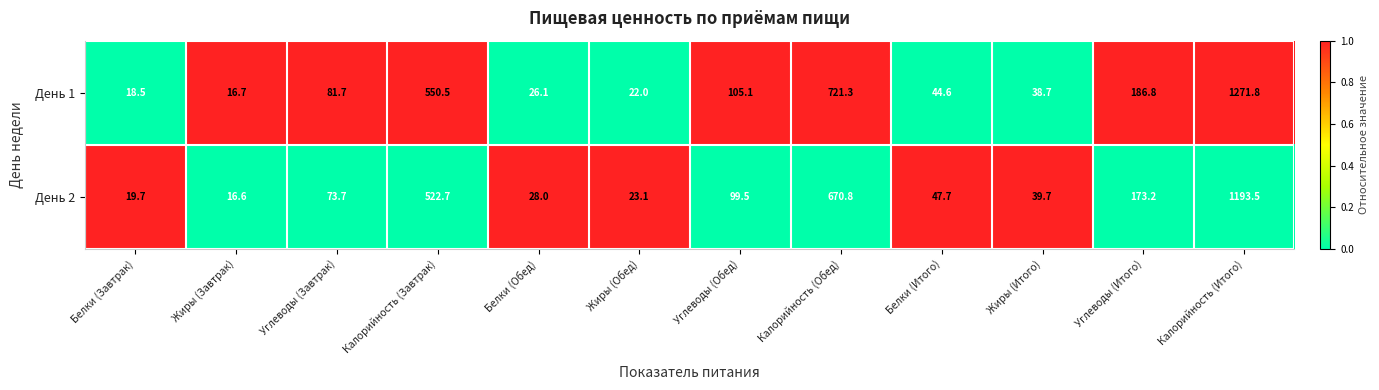

What is the difference between the maximum and minimum values in the День 1 series?

1255.1